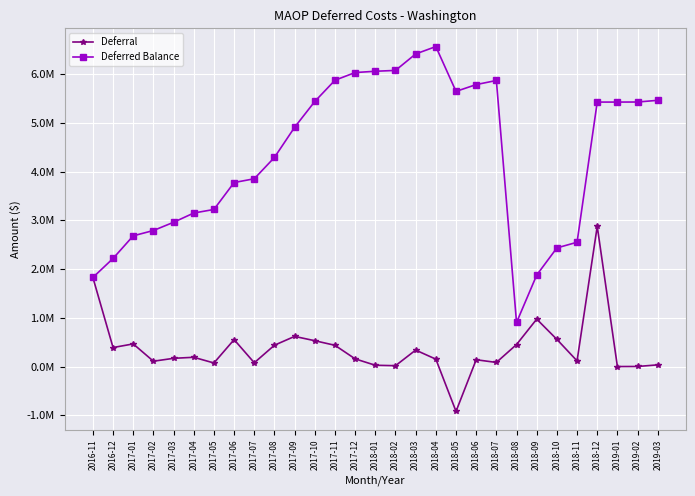

At how many categories does at least one series exceed 3374148?

18